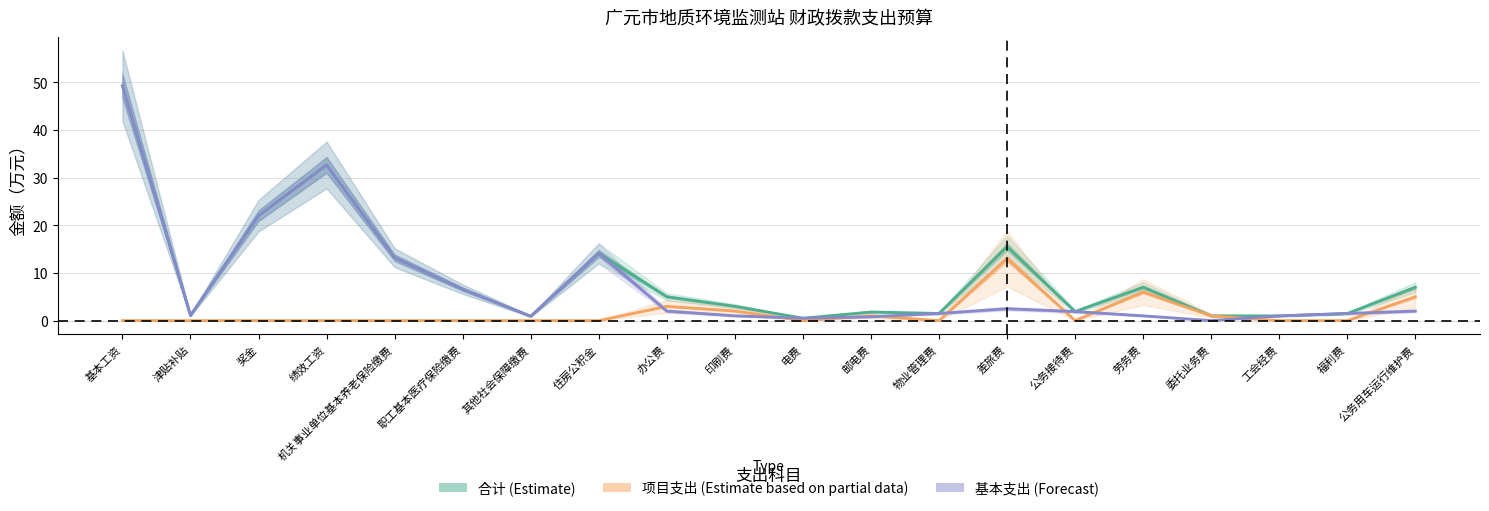

How many lines are shown in the chart?

3